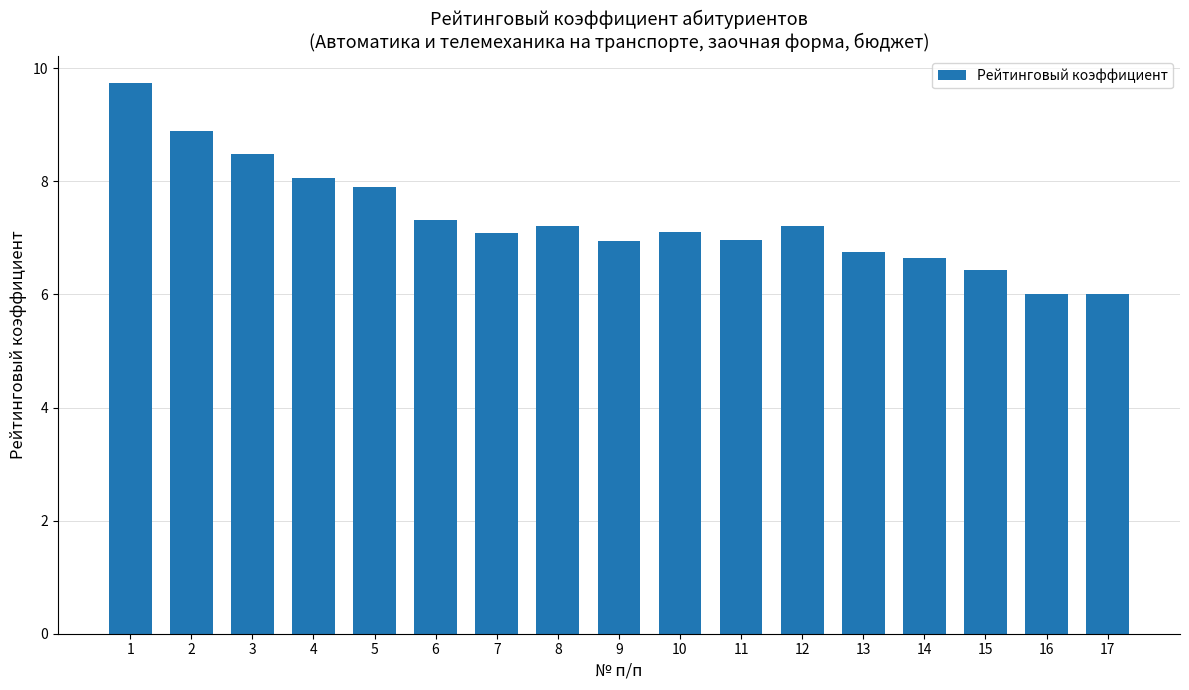

What is the ratio of the value at 2 to the value at 12?

1.2